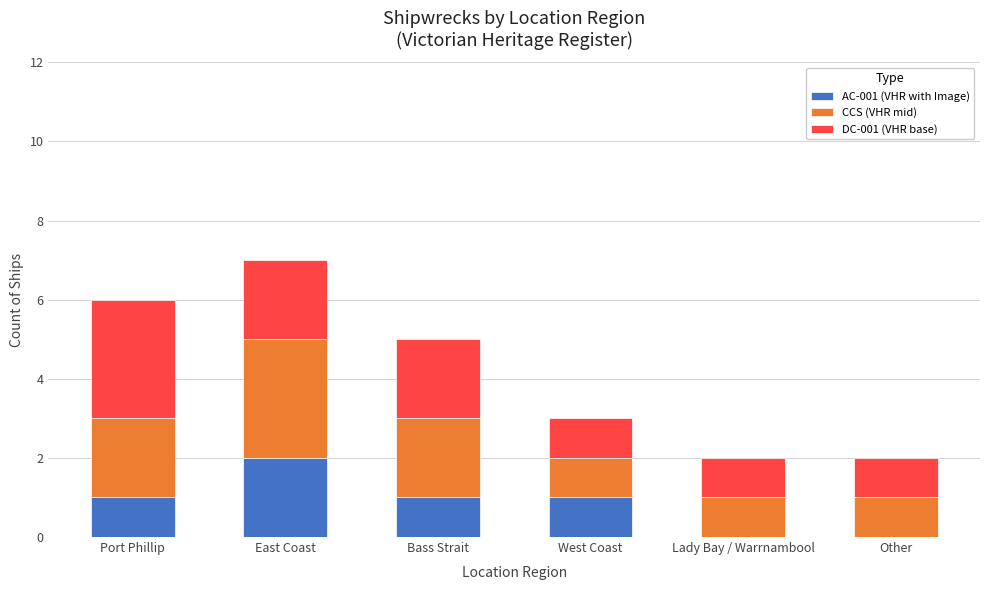

How many series are shown in this chart?

3